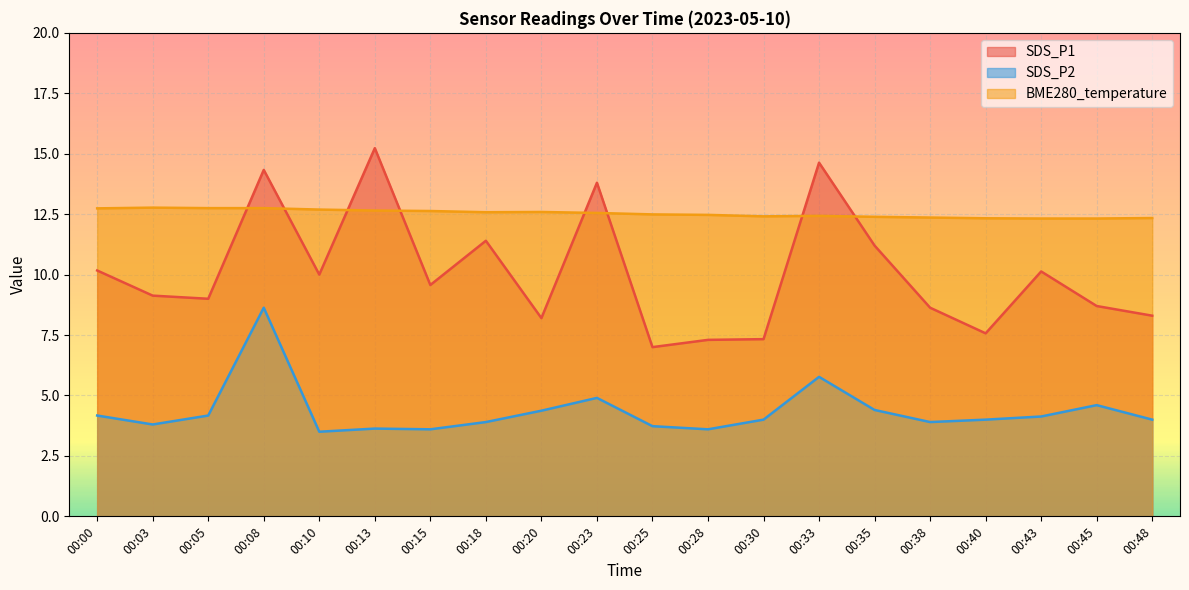

At 00:35, list the series in order from largest to smallest.

BME280_temperature, SDS_P1, SDS_P2